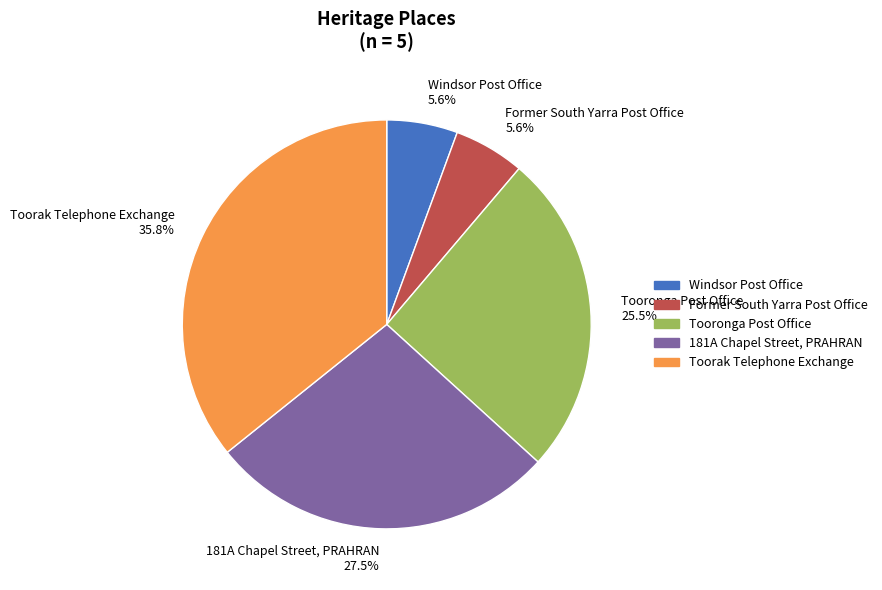

To the nearest percent, what is the average slice percentage?

20%